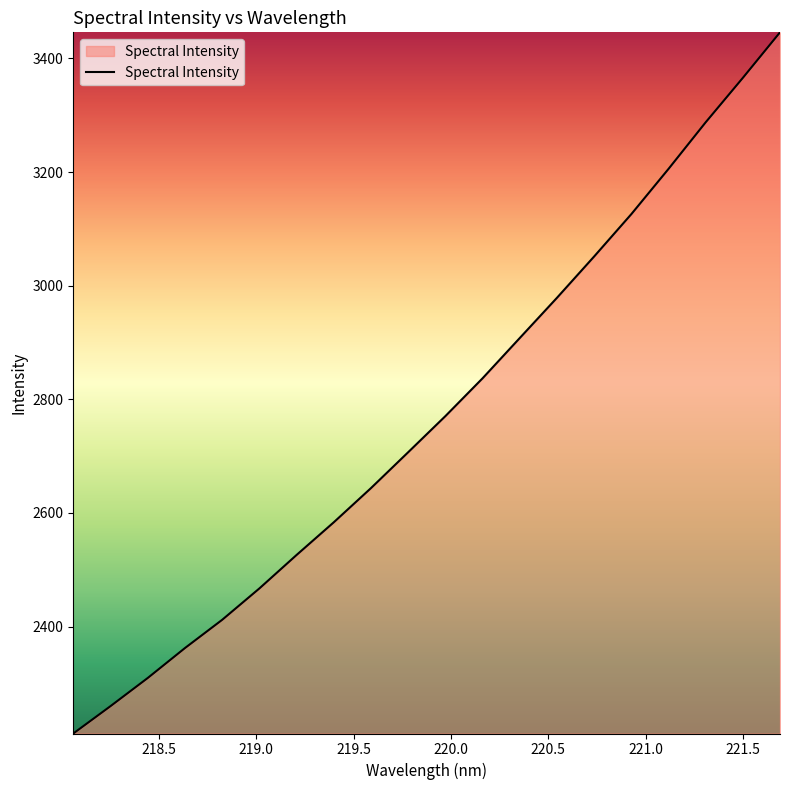

What is the difference between the maximum and minimum values?

1234.2